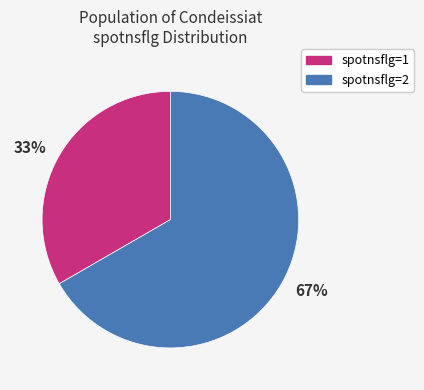

To the nearest percent, what is the average slice percentage?

50%